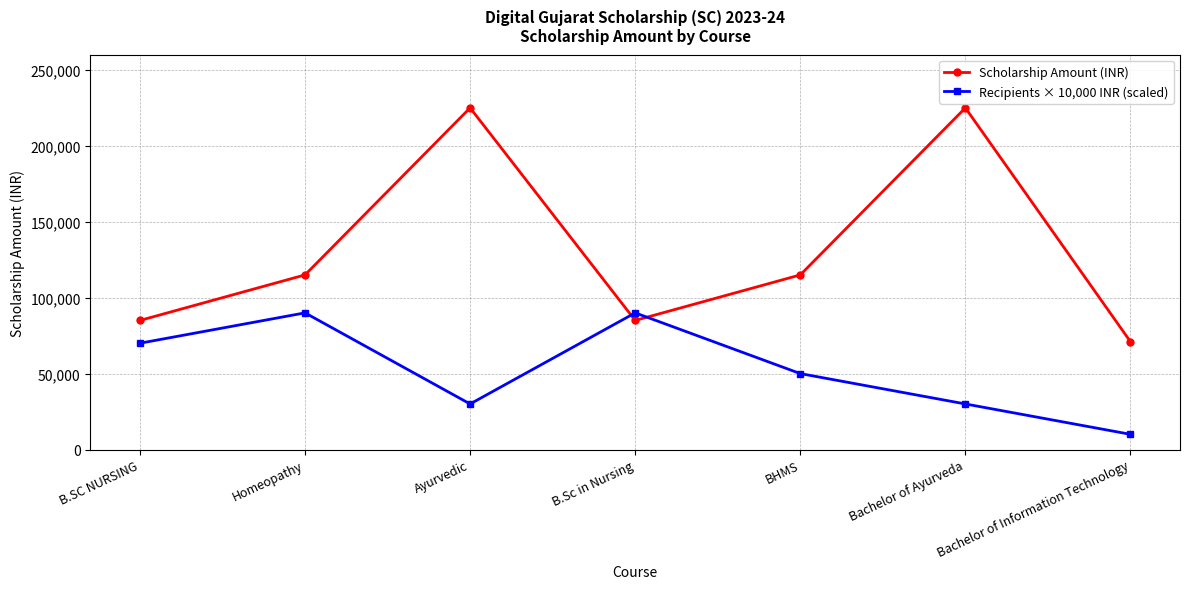

What position from the right is BHMS?

3